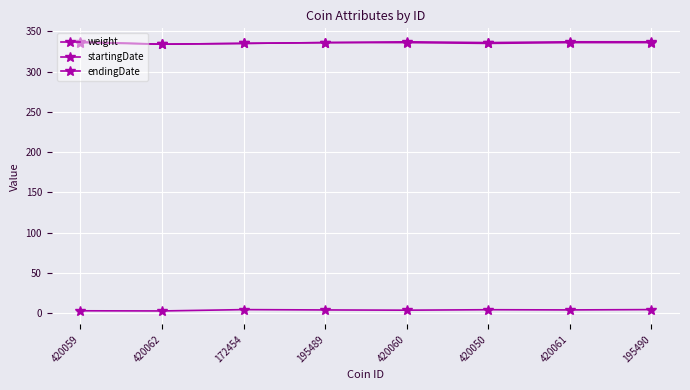

How many data points does each series have?

8